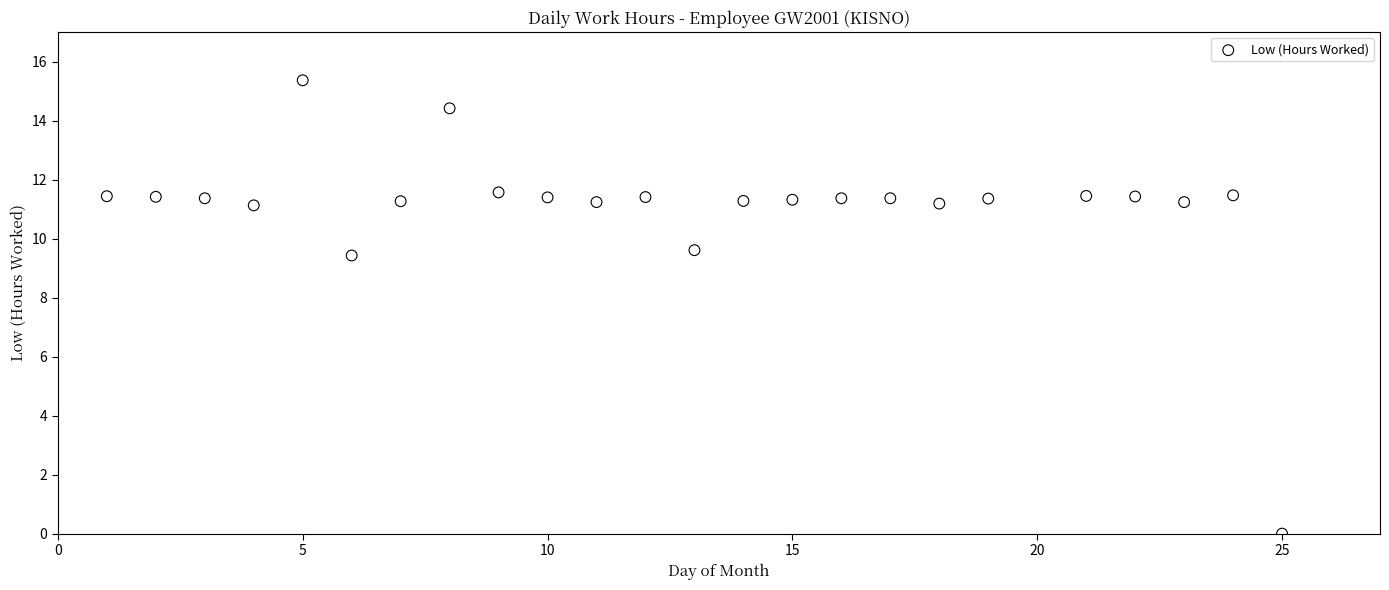

What Y value in the scatter plot is closest to 7?

9.4